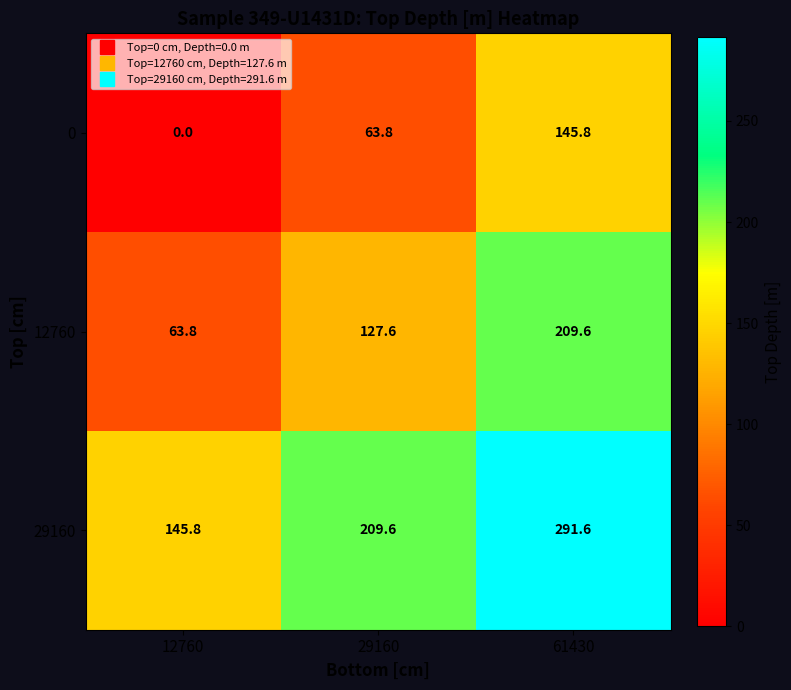

Which label corresponds to the smallest value in the chart?

12760